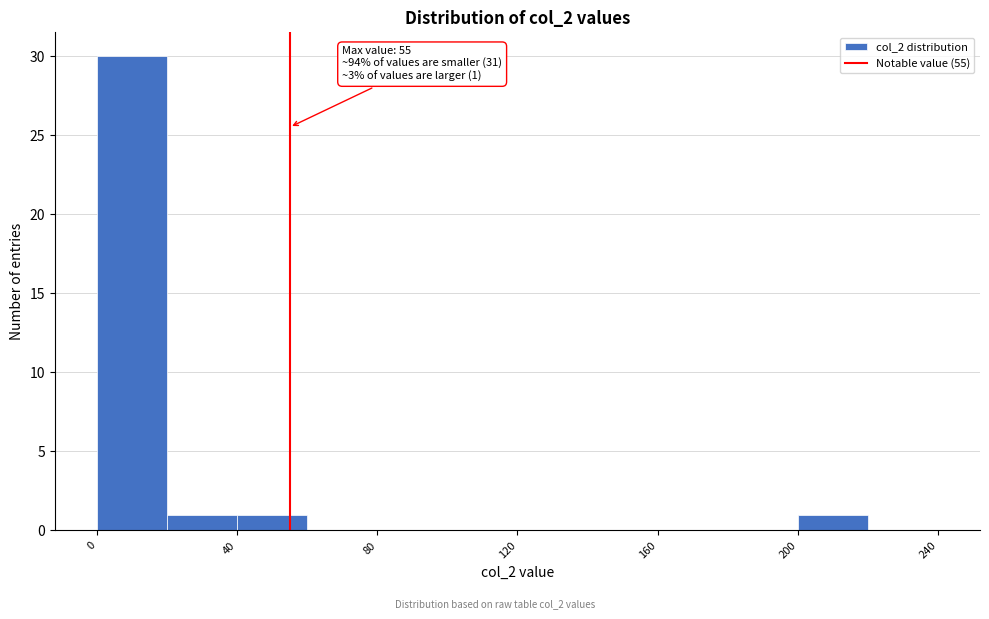

Which range on the x-axis has the tallest bar?

0 to 20